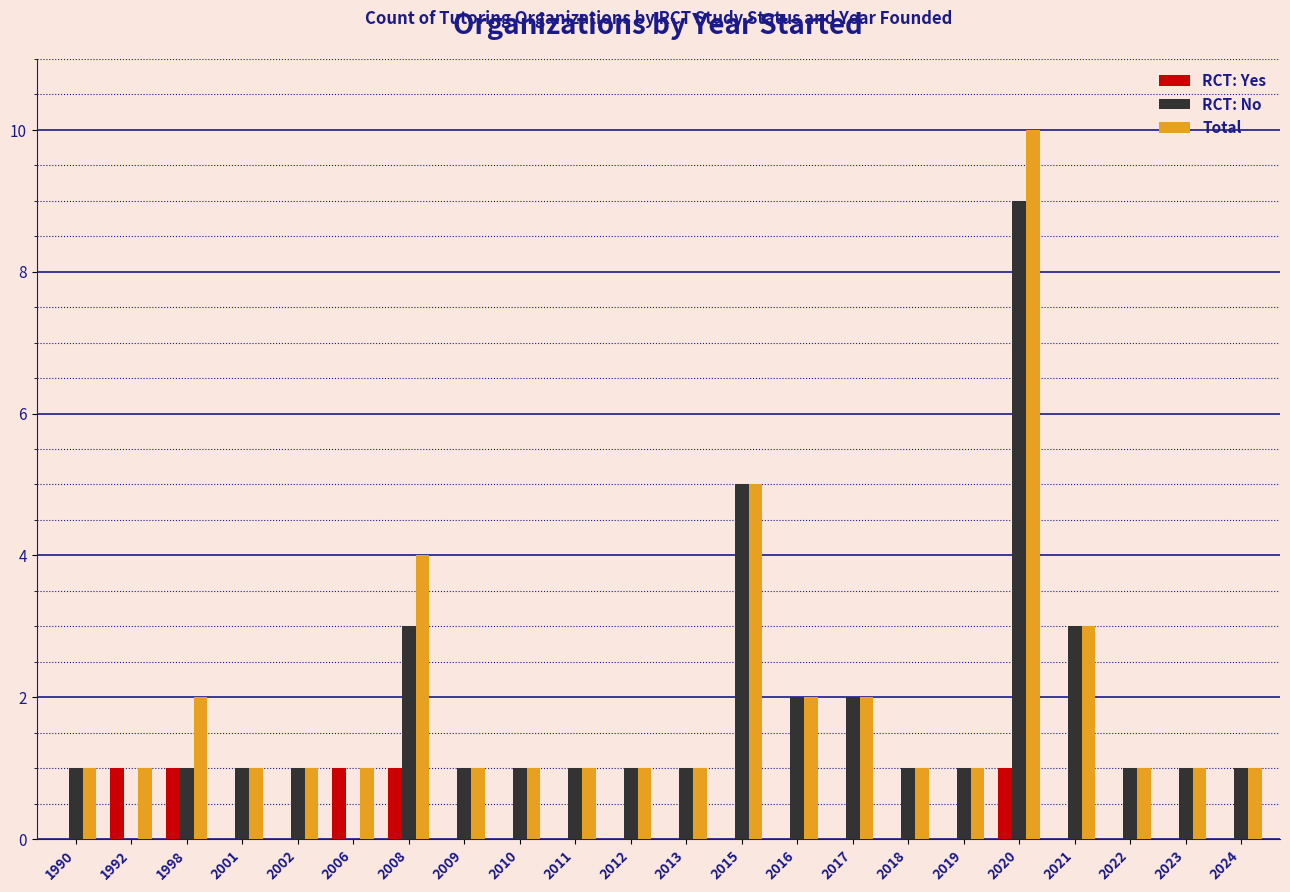

How many data points does each series have?

22